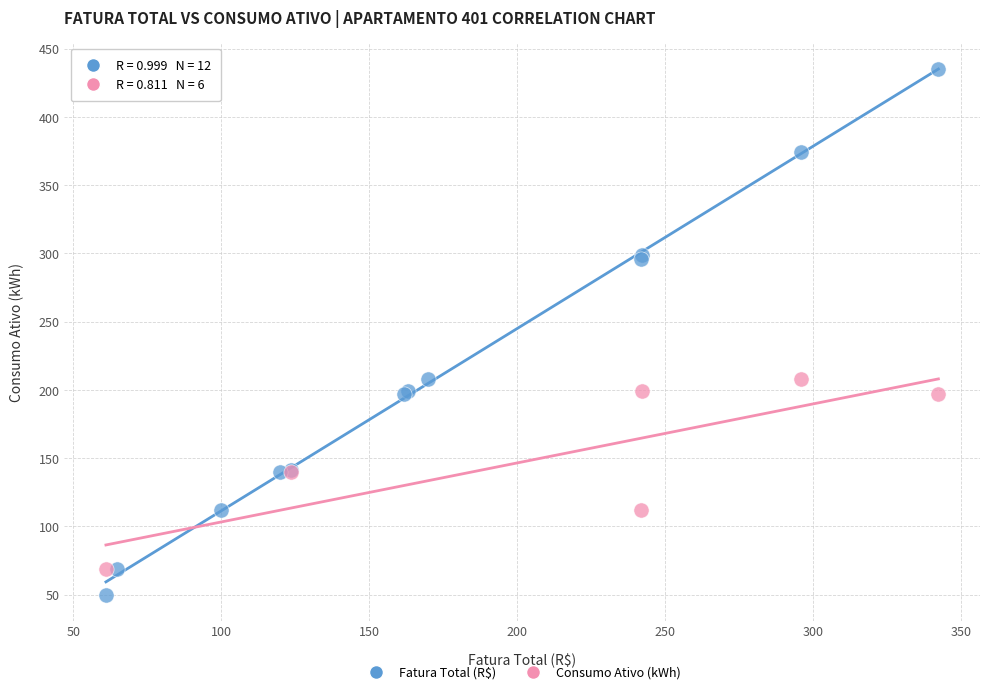

Which series reaches the maximum Y coordinate?

Fatura Total (R$)